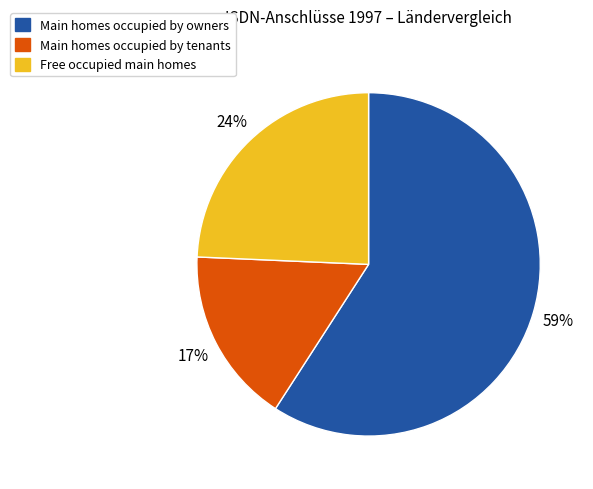

Is there any slice that represents more than half of the pie?

Yes